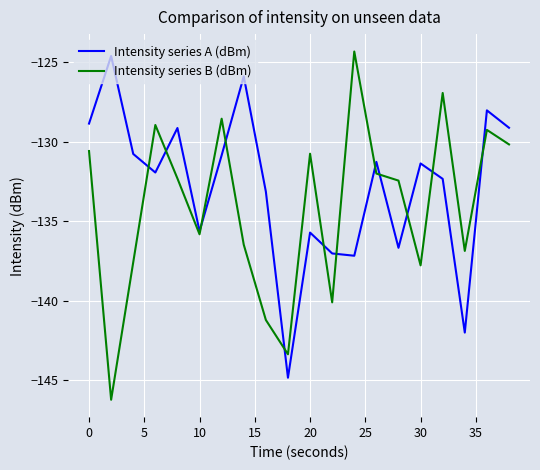

List the series in order of their overall mean, highest first.

Intensity series A (dBm), Intensity series B (dBm)